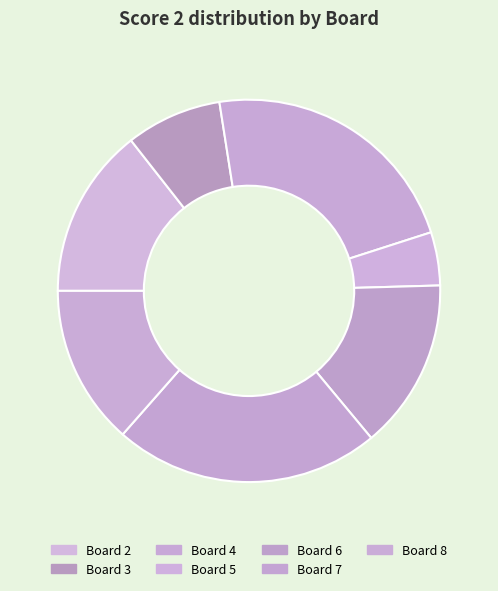

What is the largest slice in the pie chart?

Board 4